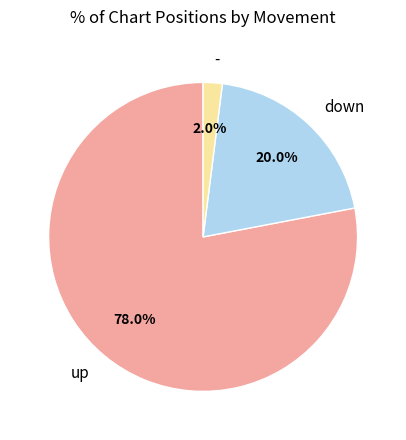

Is it true that - is 2% of the pie?

True